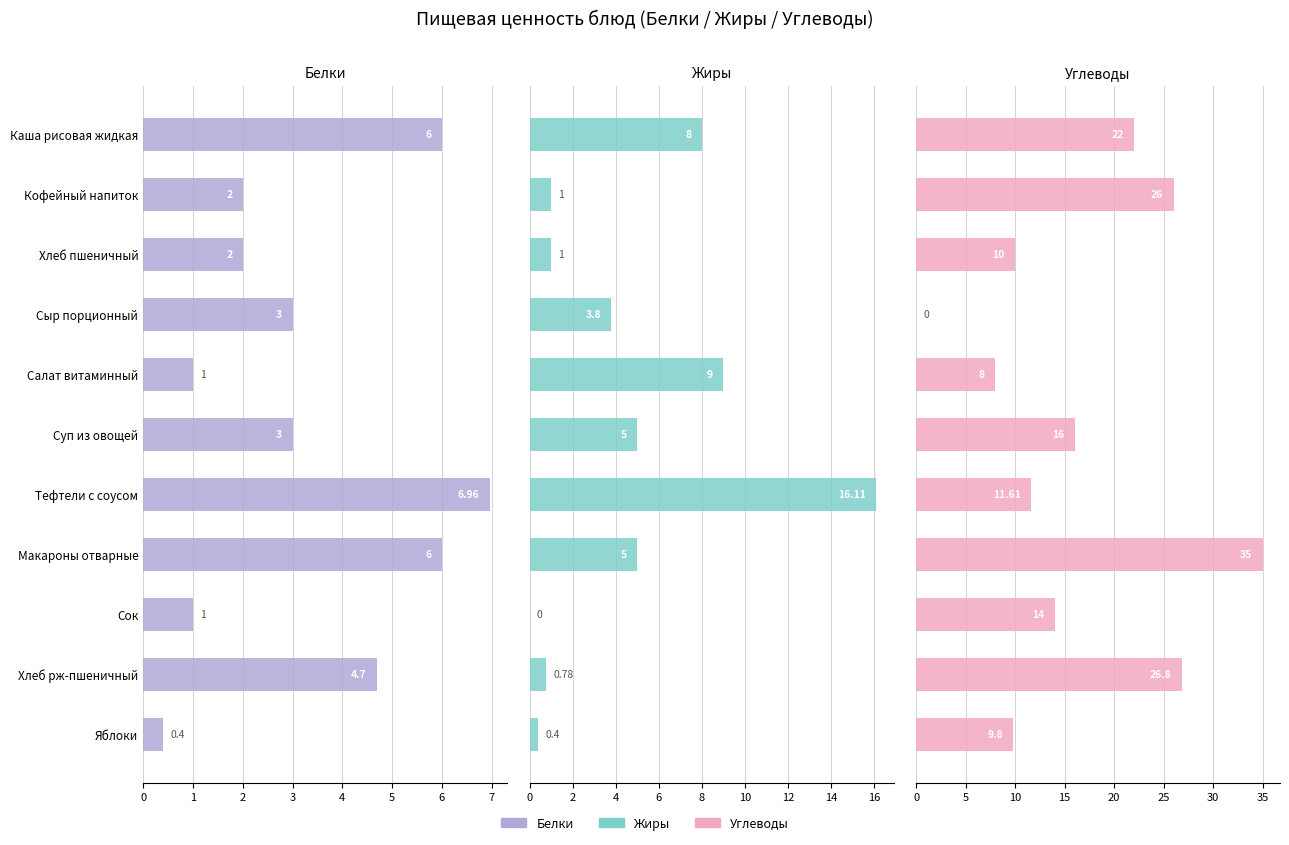

What value does the Жиры series have at Яблоки?

0.4